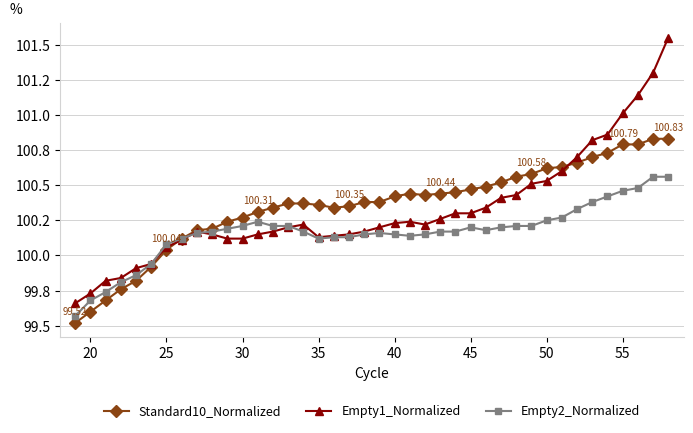

Does the chart have visible grid lines?

Yes